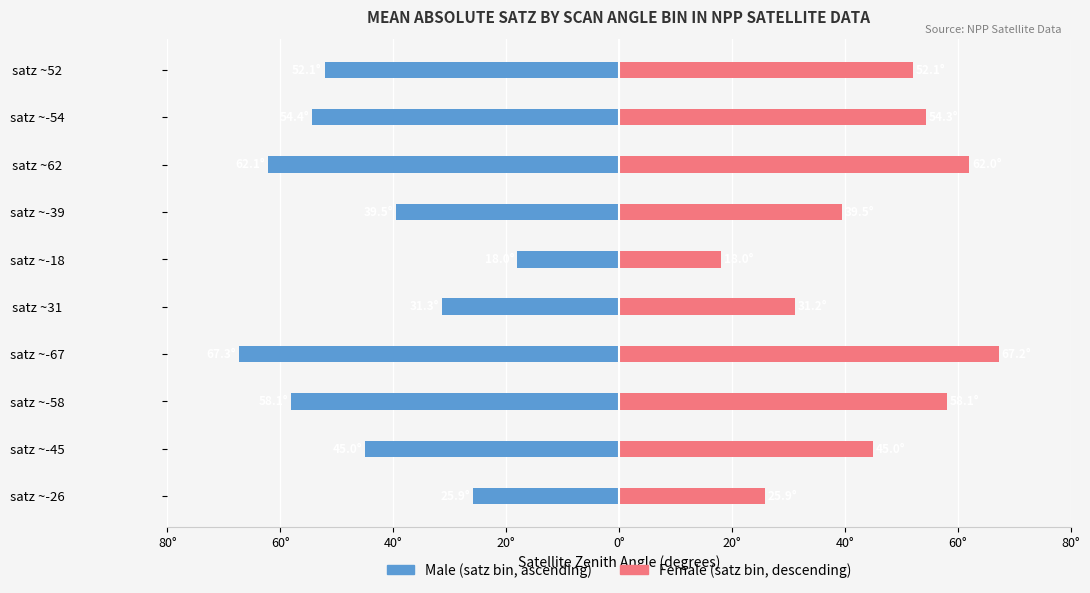

Reading right to left, list all the values displayed in this chart.

Ascending satz (abs): -52.1	-54.4	-62.1	-39.5	-18.0	-31.3	-67.3	-58.1	-45.0	-25.9
Descending satz (abs): 52.1	54.3	62.0	39.5	18.0	31.2	67.2	58.1	45.0	25.9